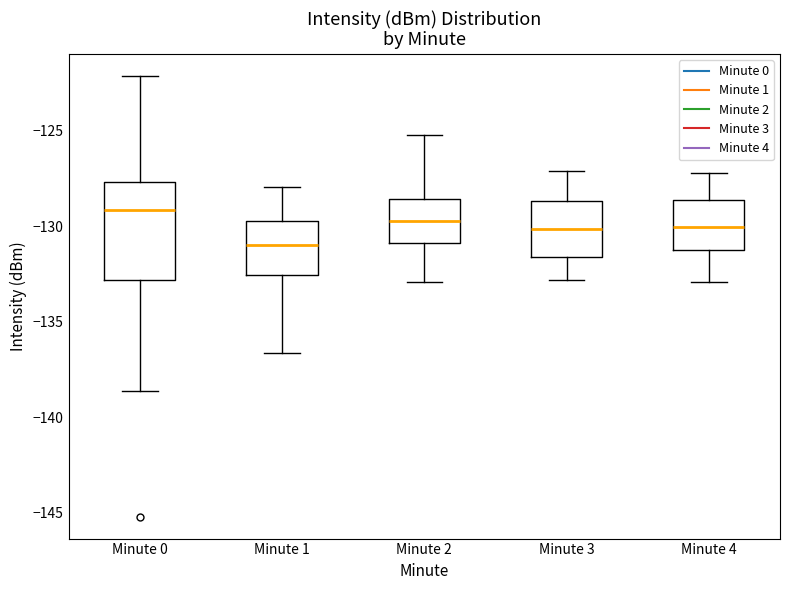

Comparing the boxes themselves (not the whiskers), which one is the tallest?

Minute 0